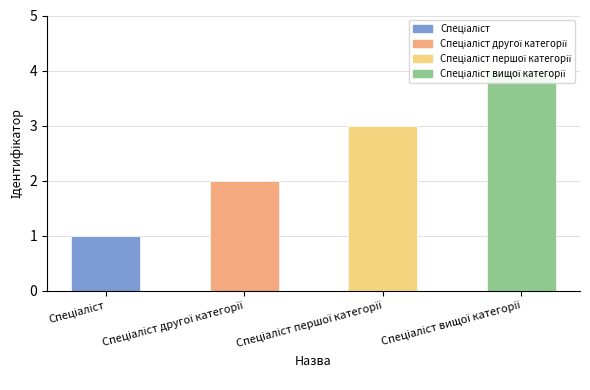

At which label does the data first exceed 3?

Спеціаліст вищої категорії